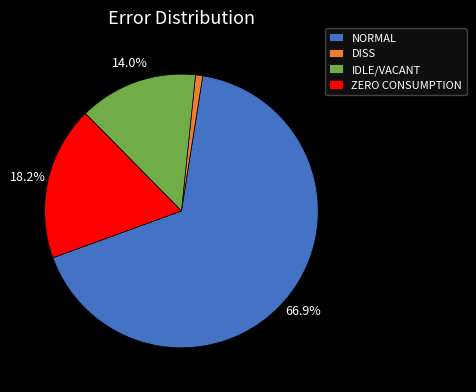

Which category has the smallest portion of the pie?

DISS